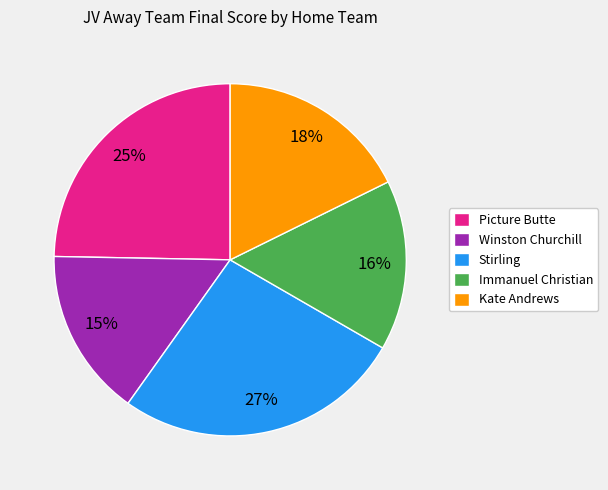

To the nearest percent, what is the average slice percentage?

20%